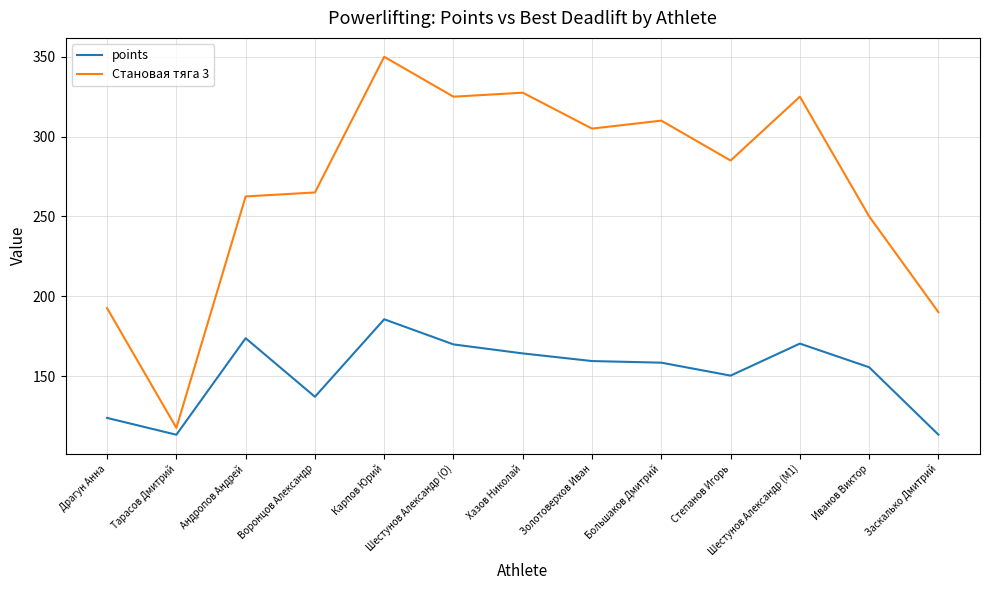

At which label does points reach its peak?

Карпов Юрий